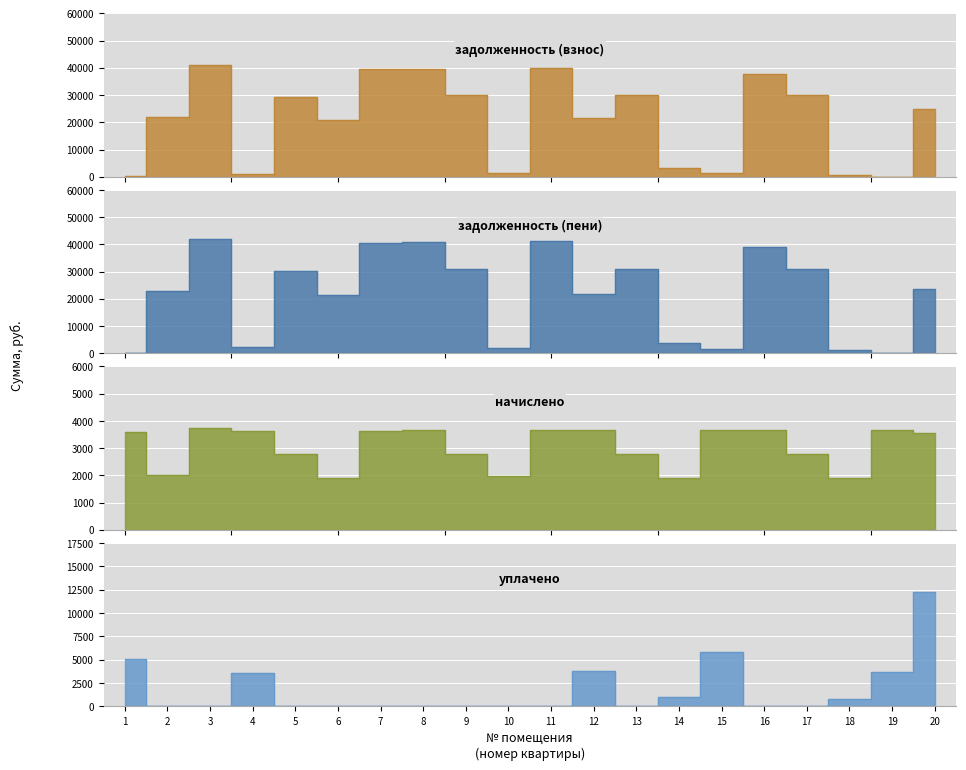

Reading right to left, what are all the values shown in this chart?

задолженность (взнос): 20=25023.2	19=0.0	18=668.7	17=30195.8	16=37877.2	15=1555.5	14=3114.3	13=30195.8	12=21734.5	11=39855.8	10=1340.7	9=30195.8	8=39734.5	7=39430.8	6=20717.8	5=29383.2	4=1212.7	3=40888.8	2=22054.4	1=244.9
задолженность (пени): 20=23711.2	19=0.0	18=1308.6	17=31120.3	16=39093.6	15=1555.5	14=3754.1	13=31120.3	12=21640.0	11=41076.0	10=1999.2	9=31120.3	8=40951.0	7=40637.9	6=21352.0	5=30307.7	4=2425.4	3=42140.6	2=22729.6	1=0.0
начислено: 20=3565.6	19=3660.5	18=1919.5	17=2773.3	16=3649.3	15=3660.5	14=1919.5	13=2773.3	12=3649.3	11=3660.5	10=1975.3	9=2773.3	8=3649.3	7=3621.4	6=1902.8	5=2773.3	4=3638.2	3=3755.3	2=2025.5	1=3599.1
уплачено: 20=12200.6	19=3660.5	18=814.6	17=0.0	16=0.0	15=5828.7	14=1000.0	13=0.0	12=3811.0	11=0.0	10=0.0	9=0.0	8=0.0	7=0.0	6=0.0	5=0.0	4=3528.2	3=0.0	2=0.0	1=5026.0